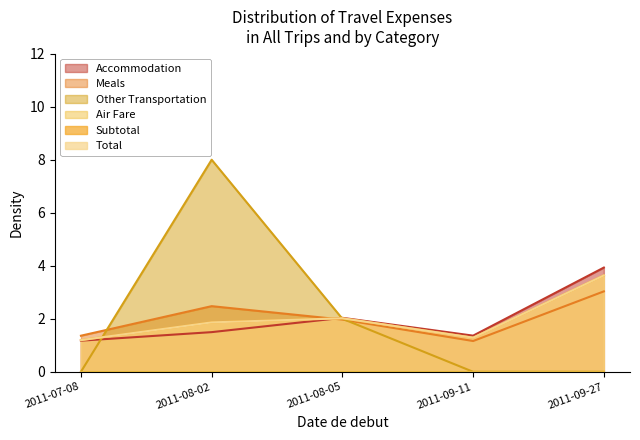

What is the total value across all series at 2011-09-27?

14.2